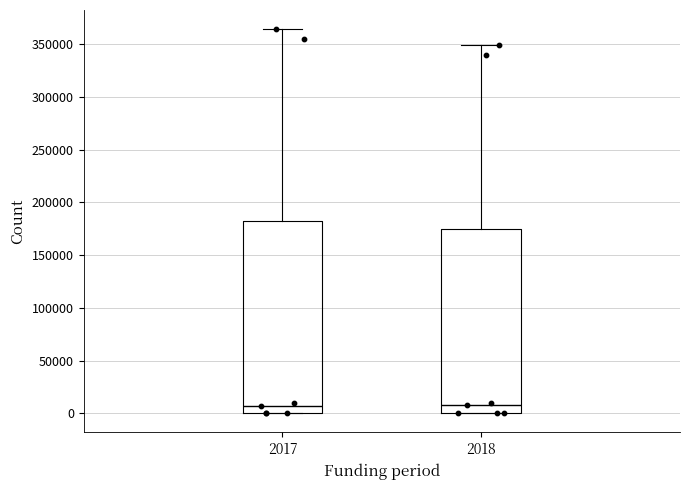

Where is the upper edge of the box at x = 2018 on the y-axis? The values are not printed on the chart, so give them approximately, as read against the axis.

175000